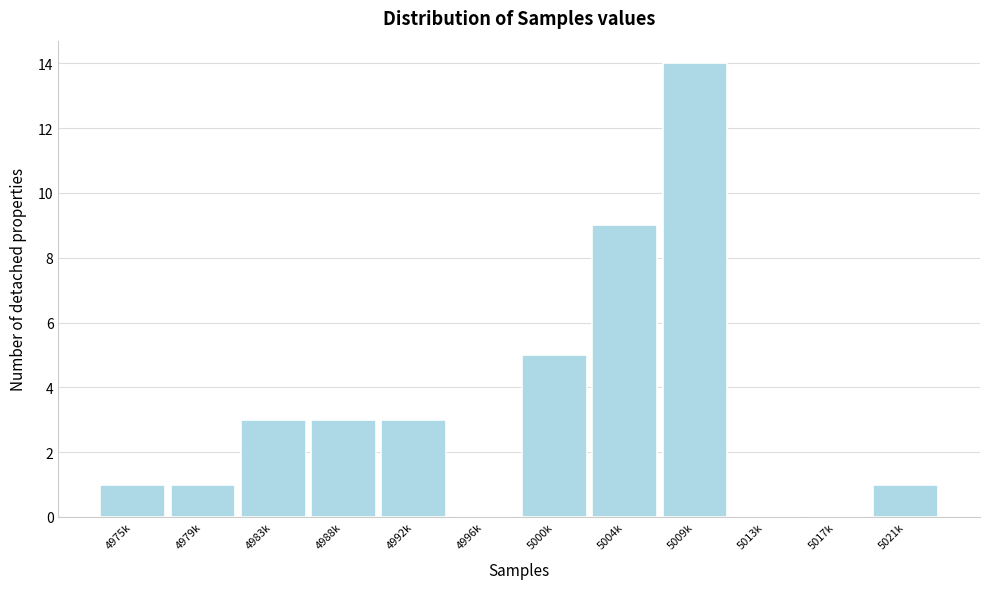

Reading left to right, list all the values displayed in this chart.

4975k=1	4979k=1	4983k=3	4988k=3	4992k=3	4996k=0	5000k=5	5004k=9	5009k=14	5013k=0	5017k=0	5021k=1